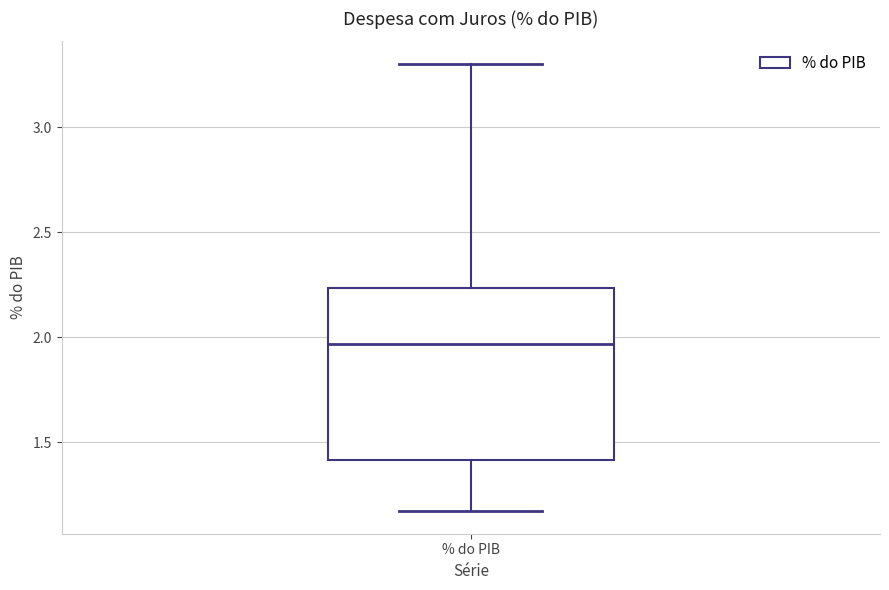

Where does the lower whisker of the box for % do PIB end on the y-axis? The values are not printed on the chart, so give them approximately, as read against the axis.

1.15